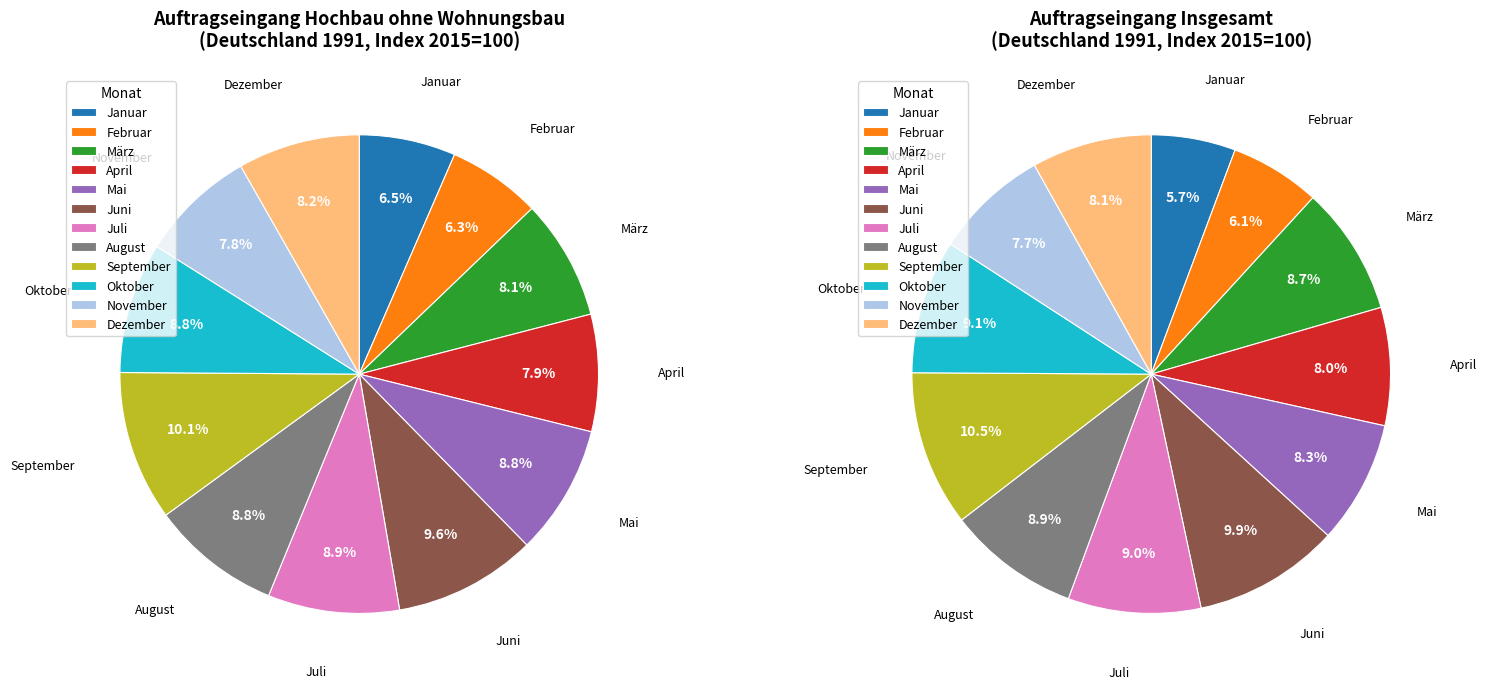

Which category has the biggest portion of the pie?

September